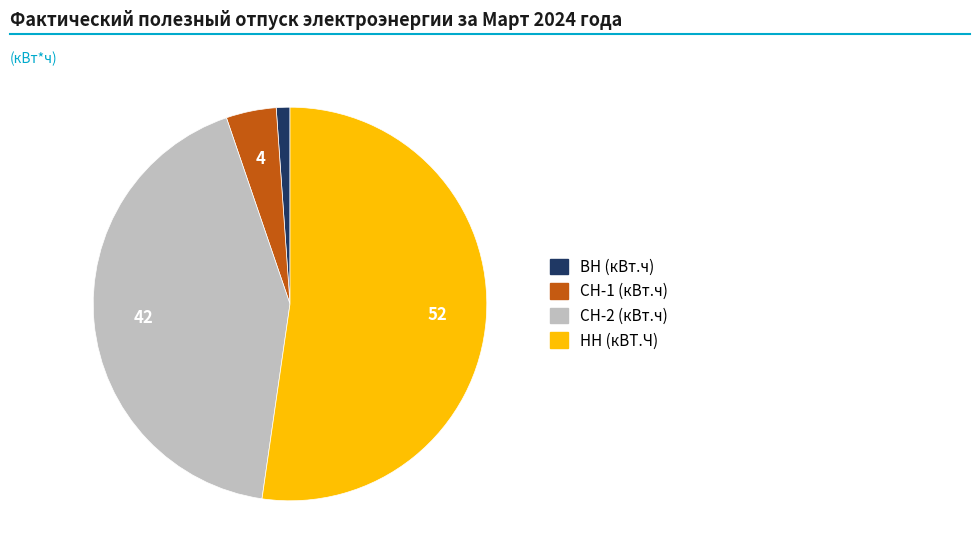

Is it true that ВН (кВт.ч) is 1% of the pie?

True